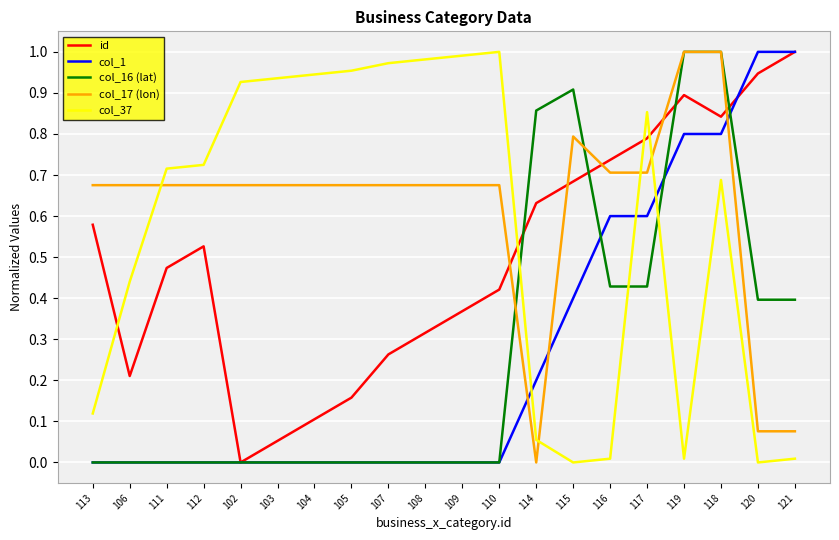

The col_1 series shows 0.6 at 117. True or false?

True